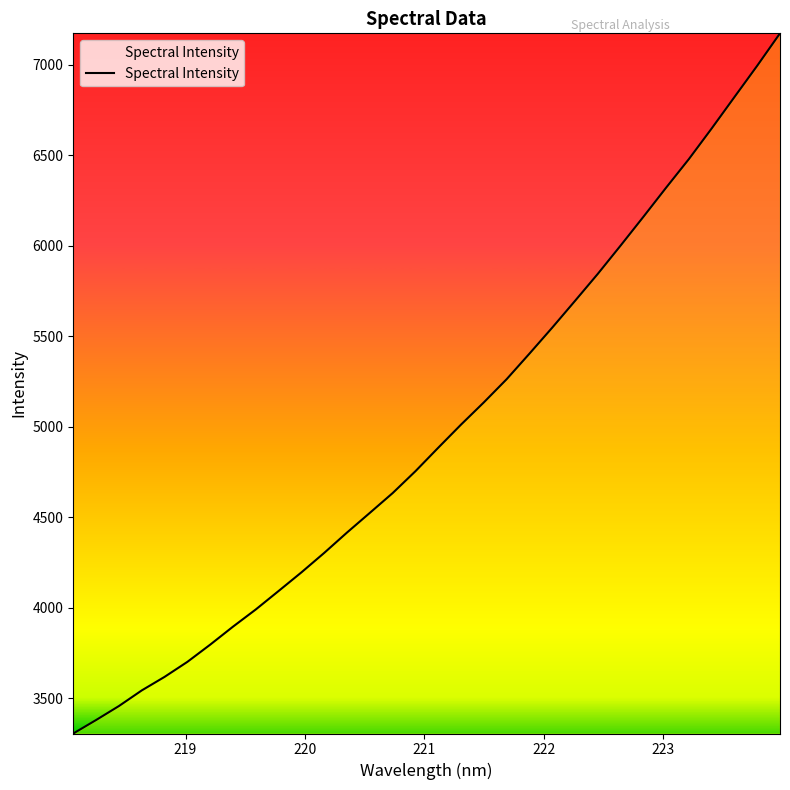

What is the difference between the maximum and minimum values?

3867.1